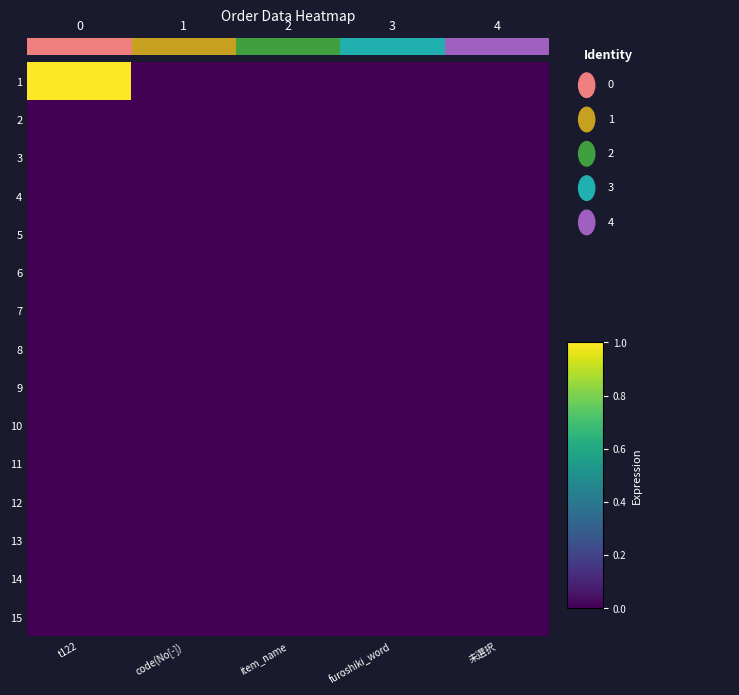

The 10 series shows 0 at code(No[-]). True or false?

True